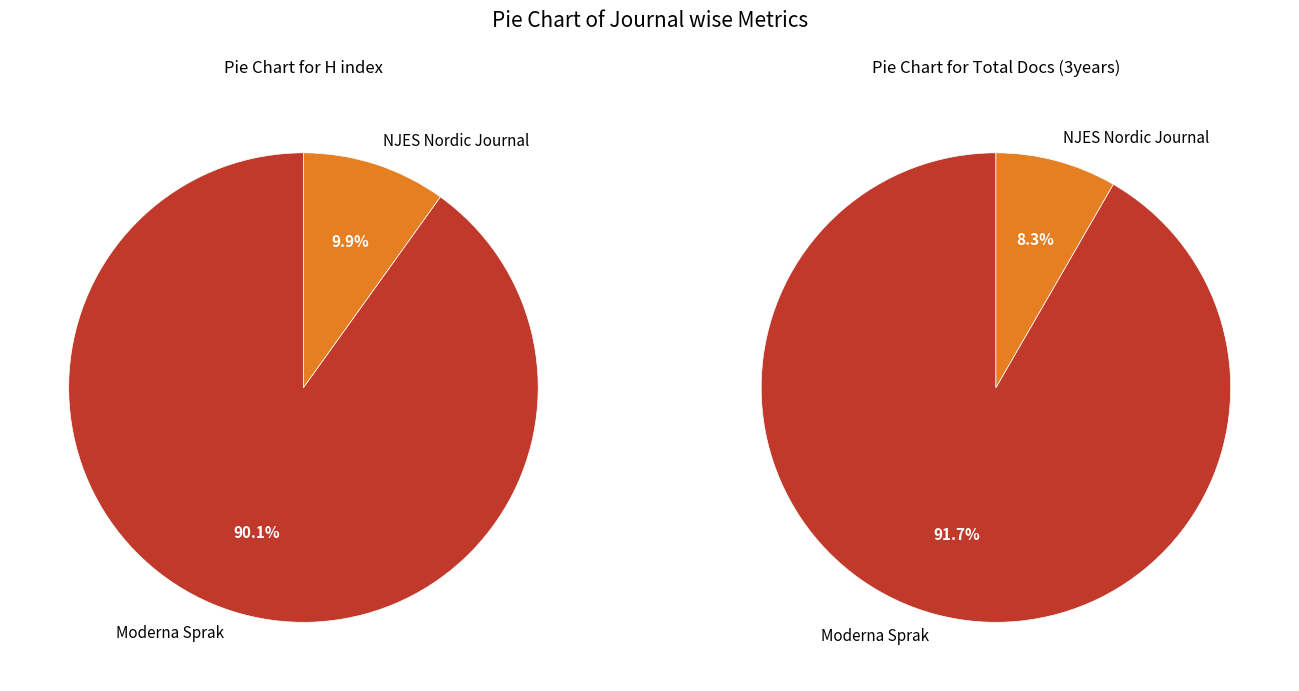

What percentage do NJES Nordic Journal of English Studies and Moderna Sprak together represent?

100.0%